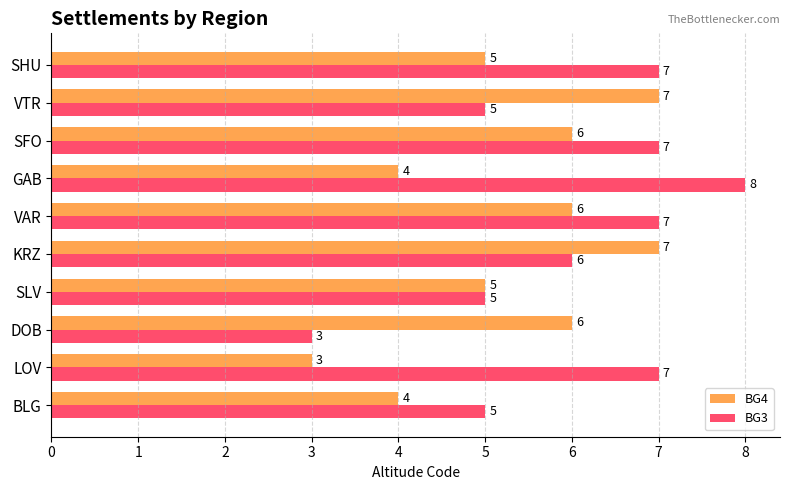

What is the sum of the BG3 values at KRZ and GAB?

14